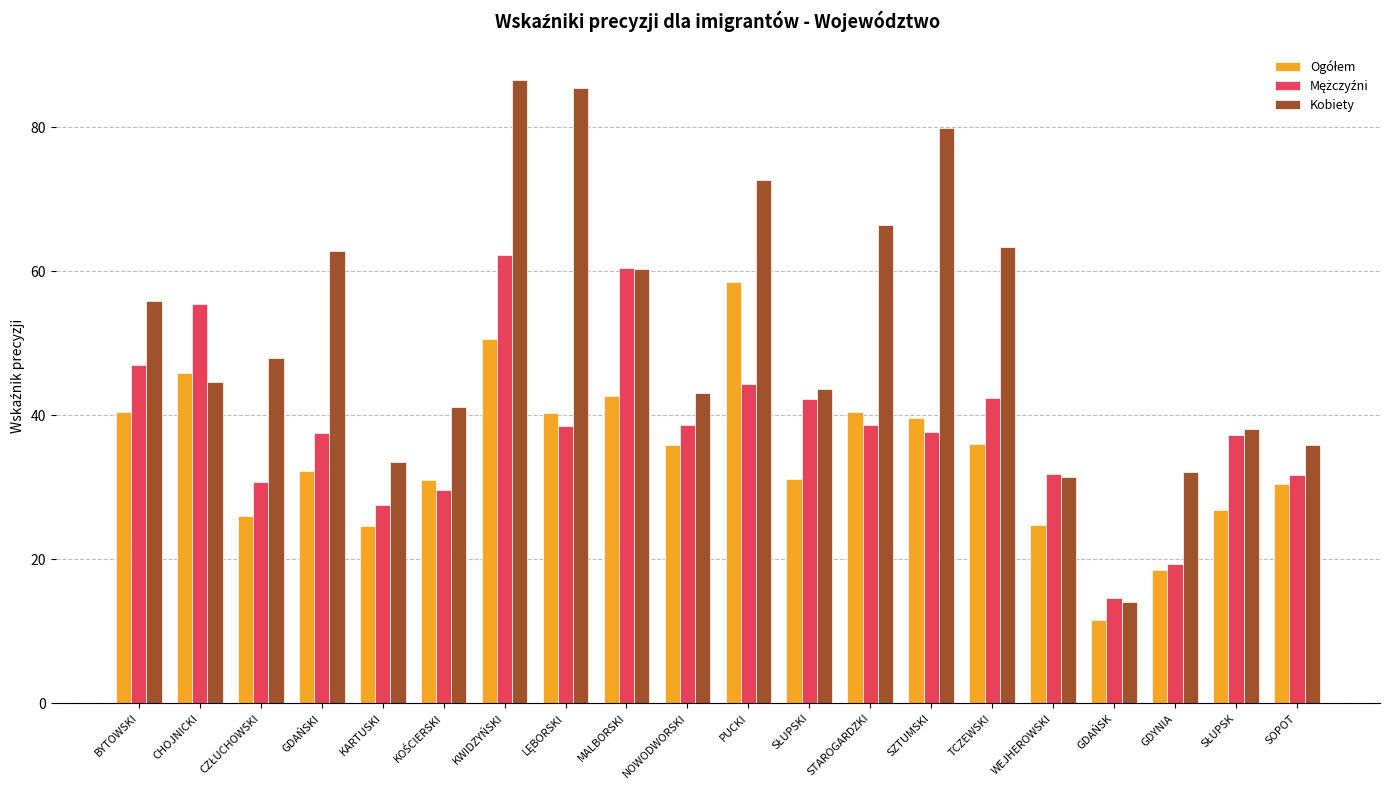

Which series has the widest spread of values?

Kobiety